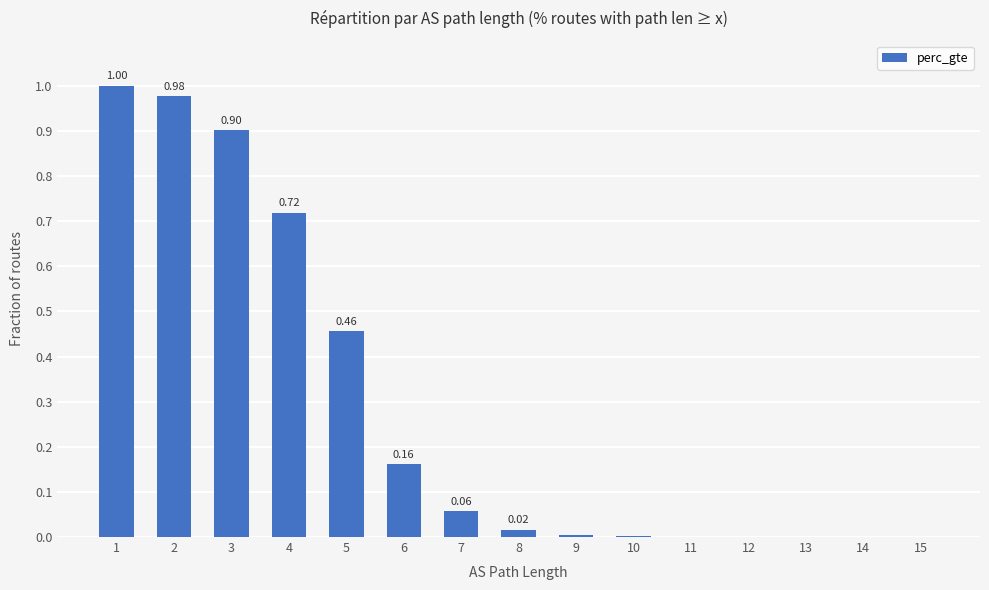

What is the sum of all values?

4.3